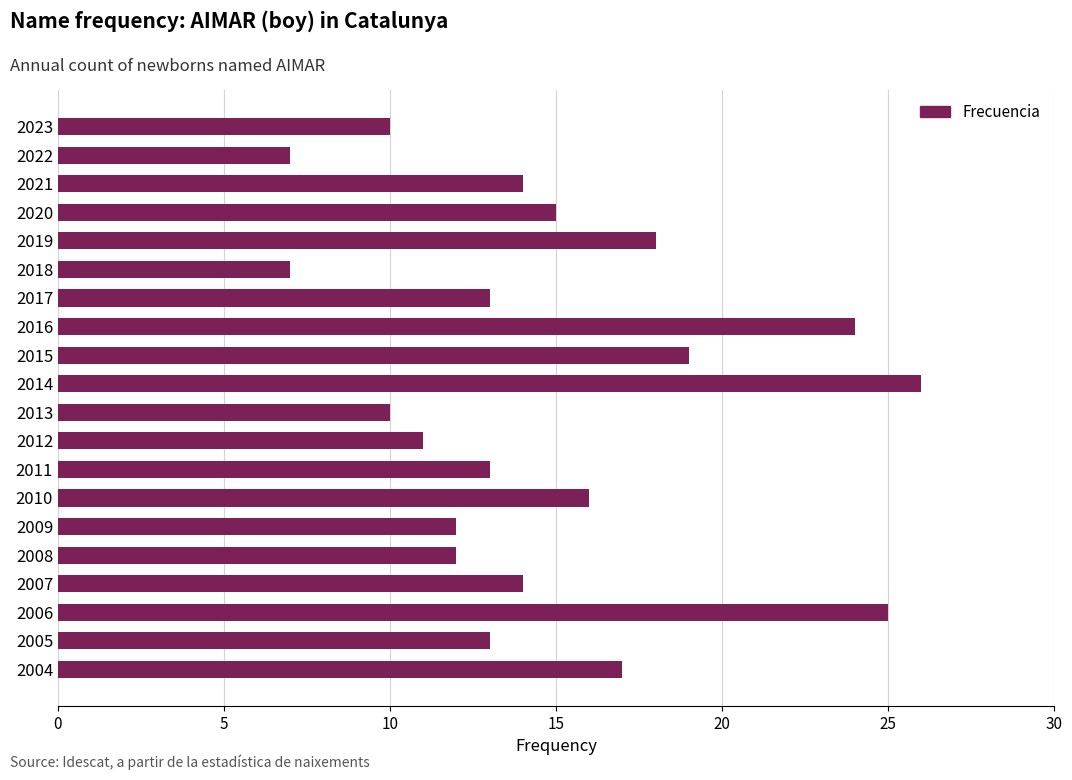

How many bars are there in total?

20